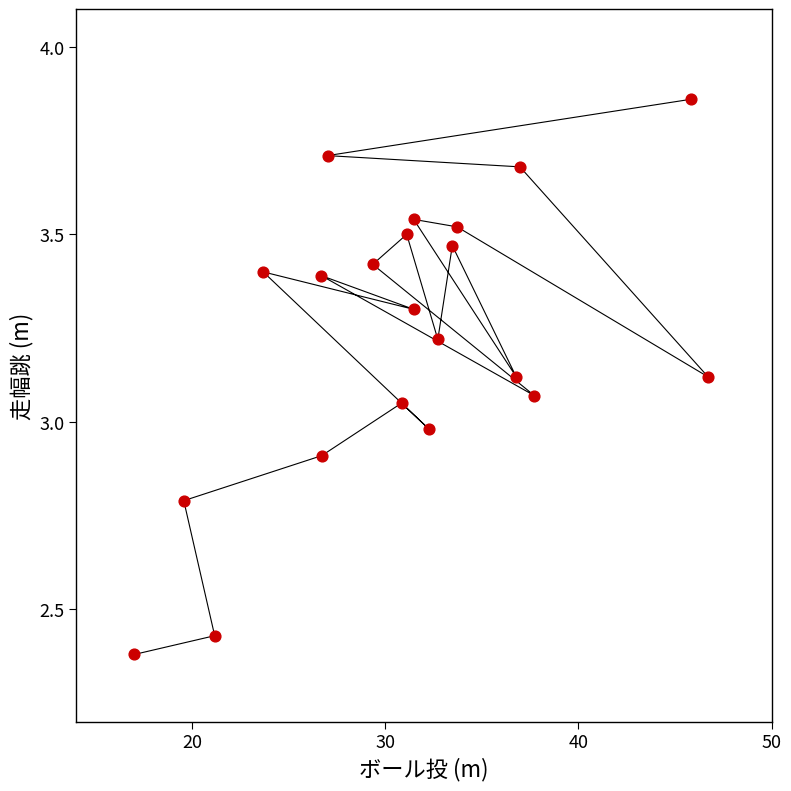

What is the range of X values (max minus min)?

29.7